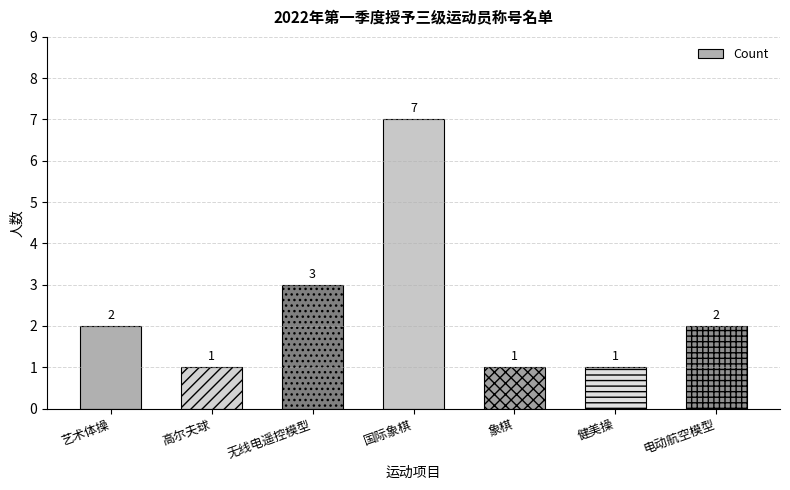

What is the maximum value shown in the chart?

7